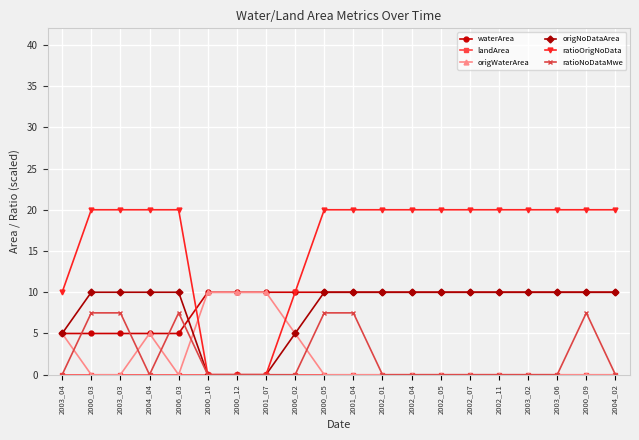

What is the total value across all series at 2000_03?

42.5